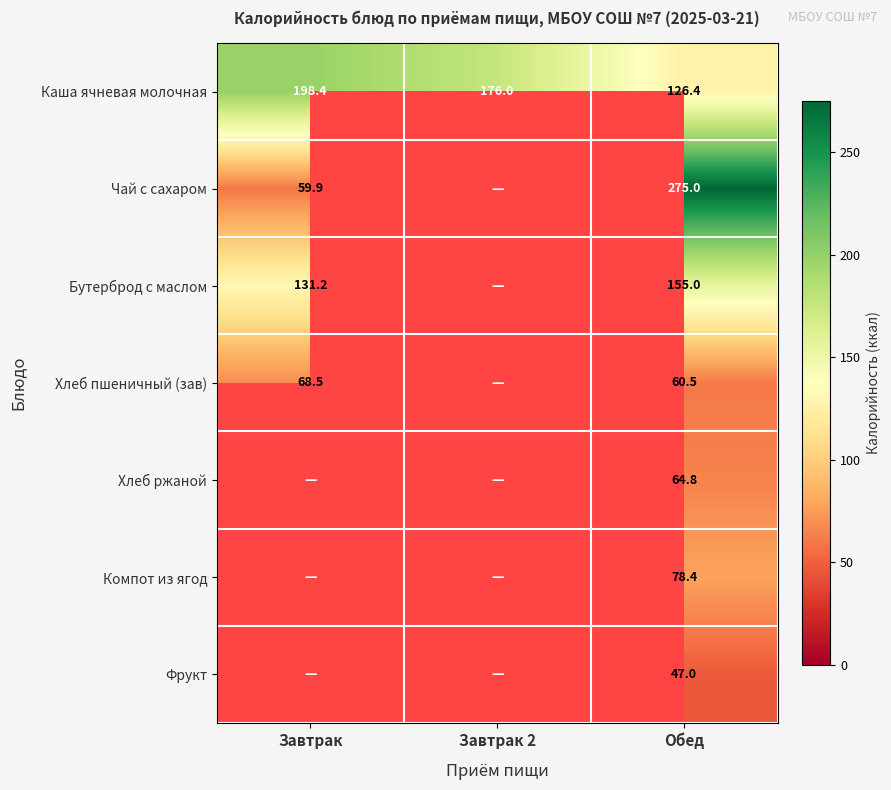

What is the spread (max minus min) of values at Обед?

228.0